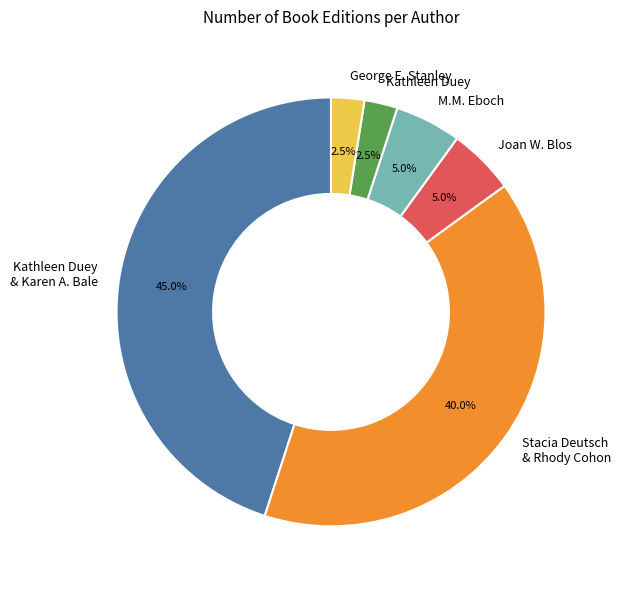

What is the largest slice in the pie chart?

Kathleen Duey & Karen A. Bale